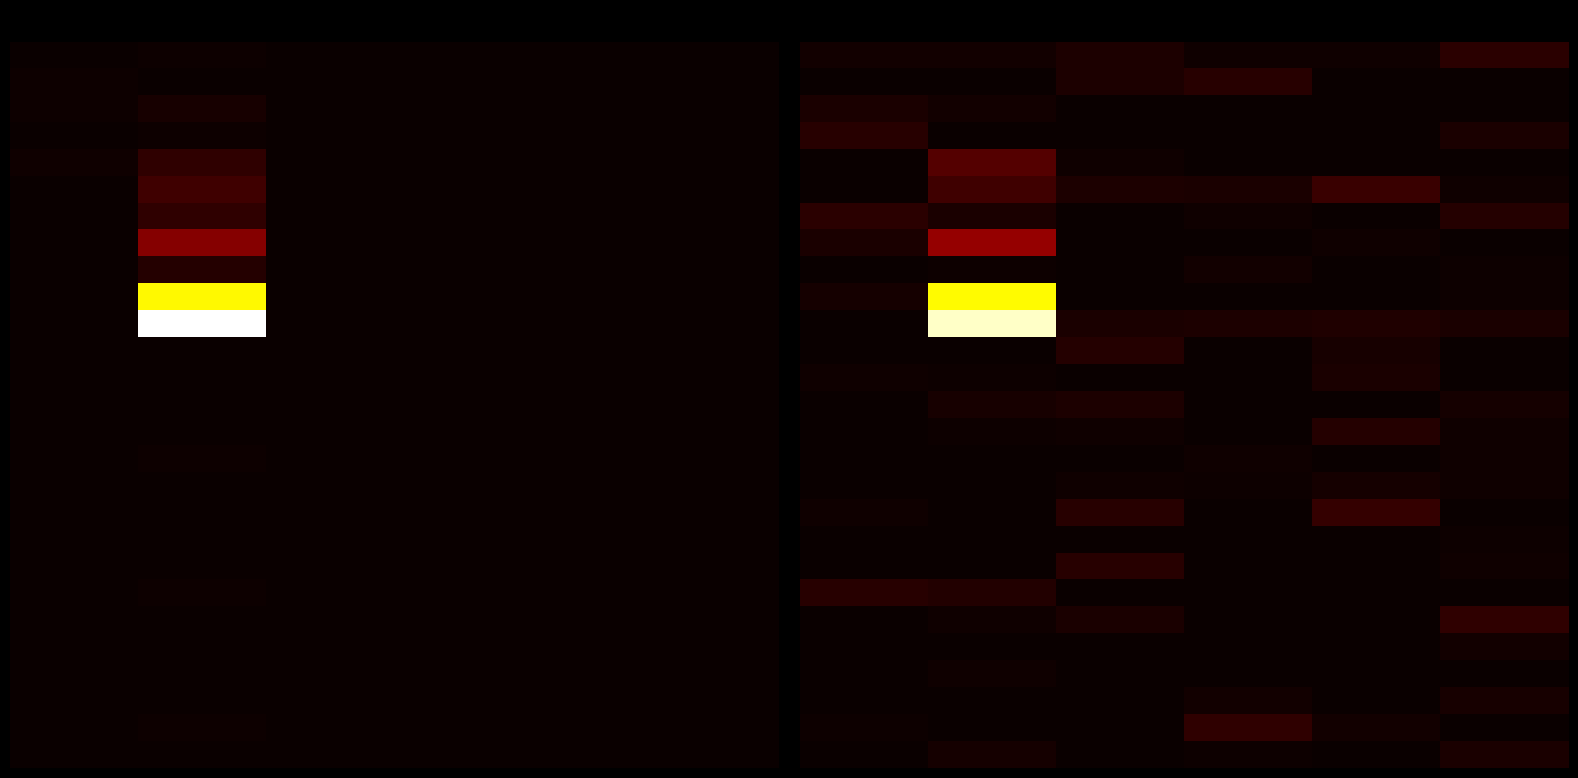

What is the total value across all series at 1?

39106.1